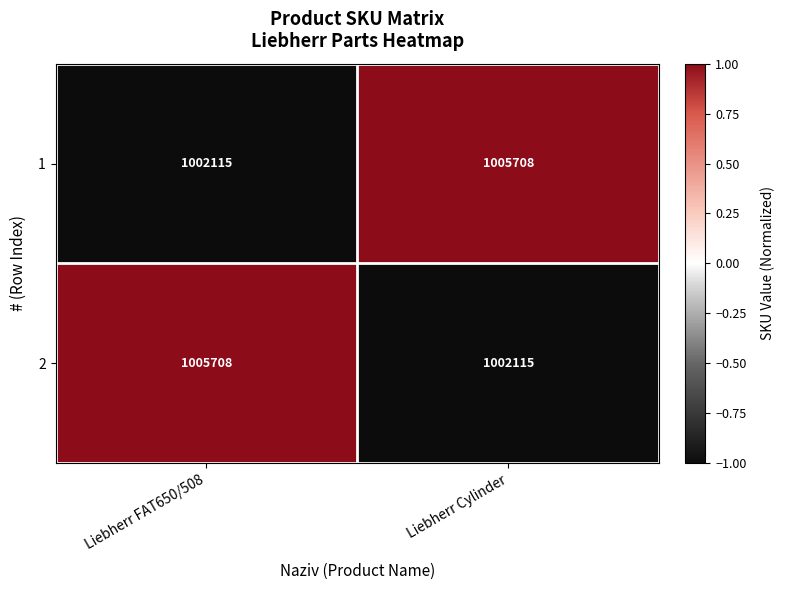

At which label is 1 closest to 1003911?

Liebherr FAT650/508